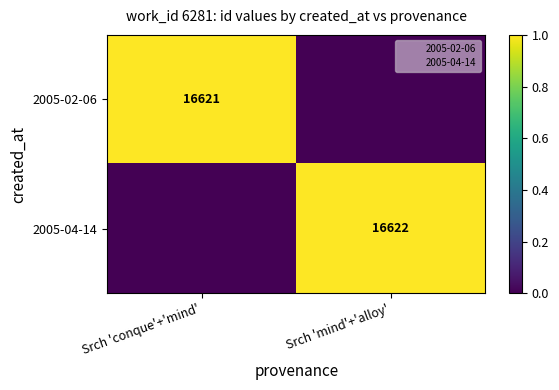

What is the sum of the 2005-02-06 values at Srch 'conque'+'mind' and Srch 'mind'+'alloy'?

1.0